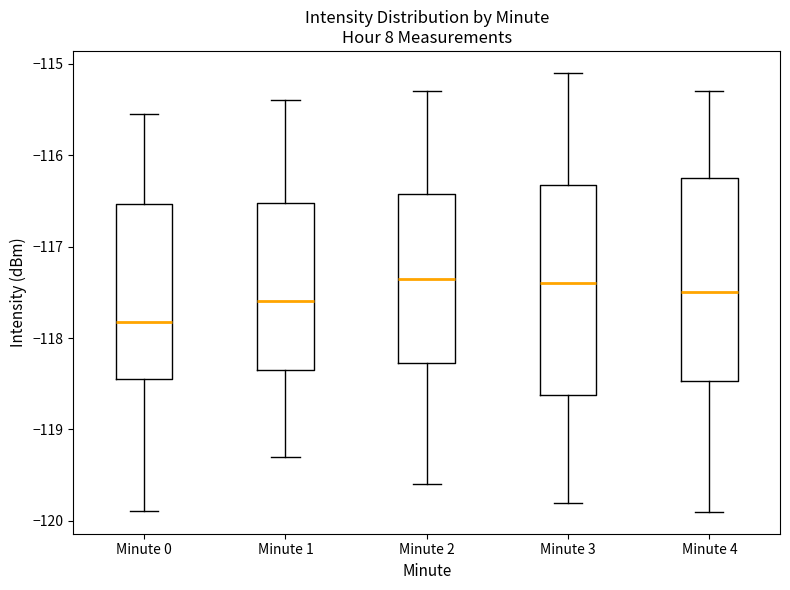

Where is the upper edge of the box for Minute 0 on the y-axis? The values are not printed on the chart, so give them approximately, as read against the axis.

-116.5